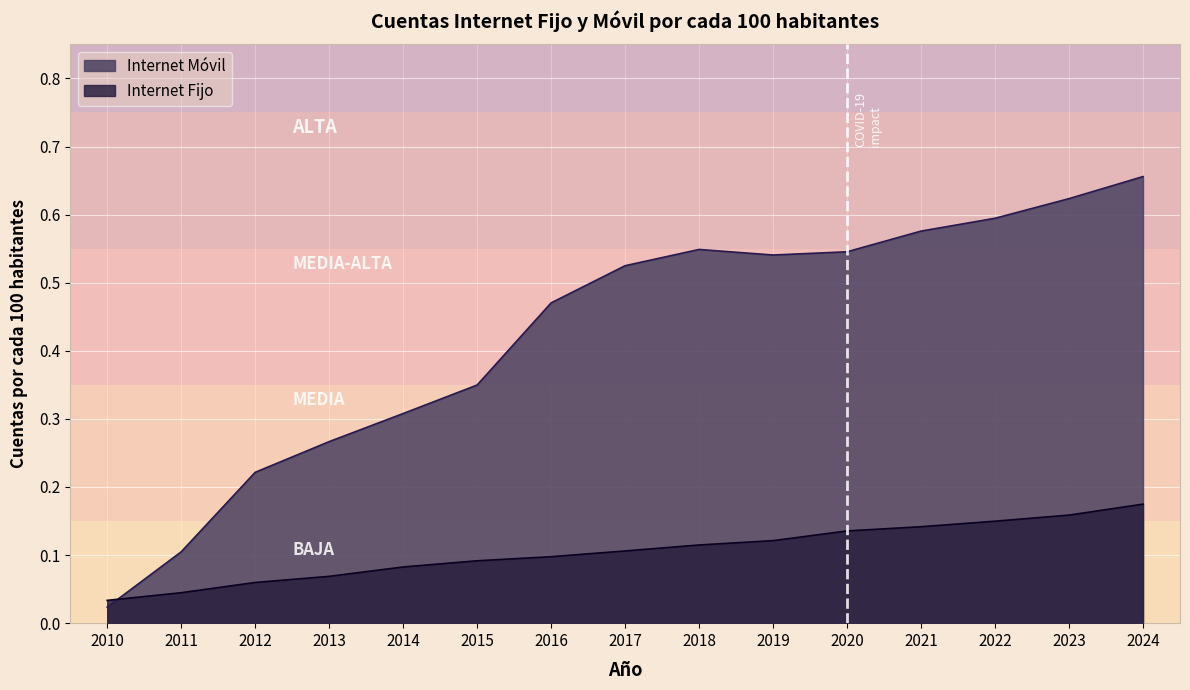

How many lines are shown in the chart?

2